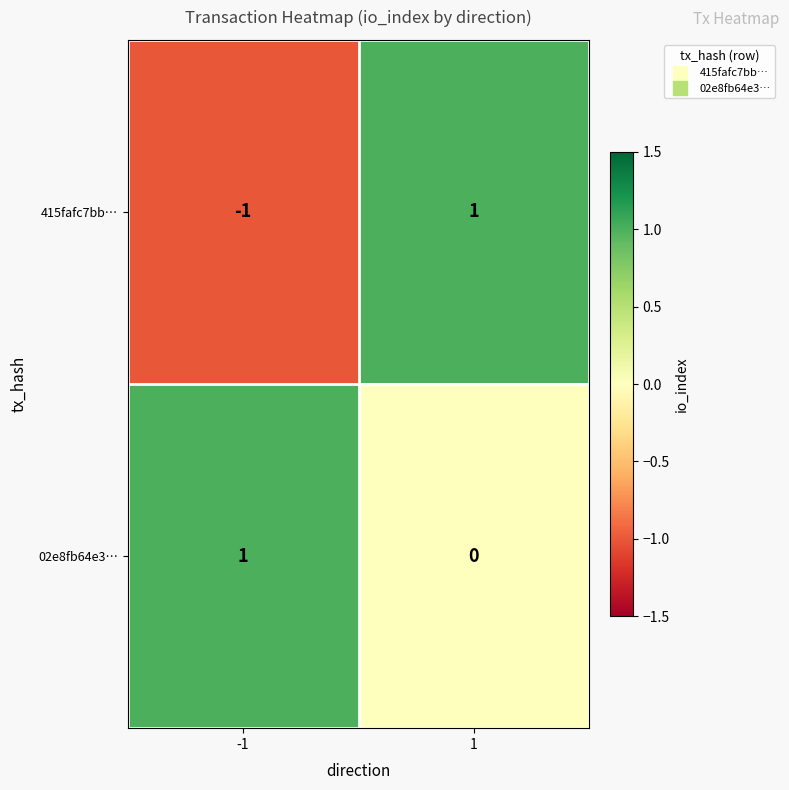

How many series are shown in this chart?

2